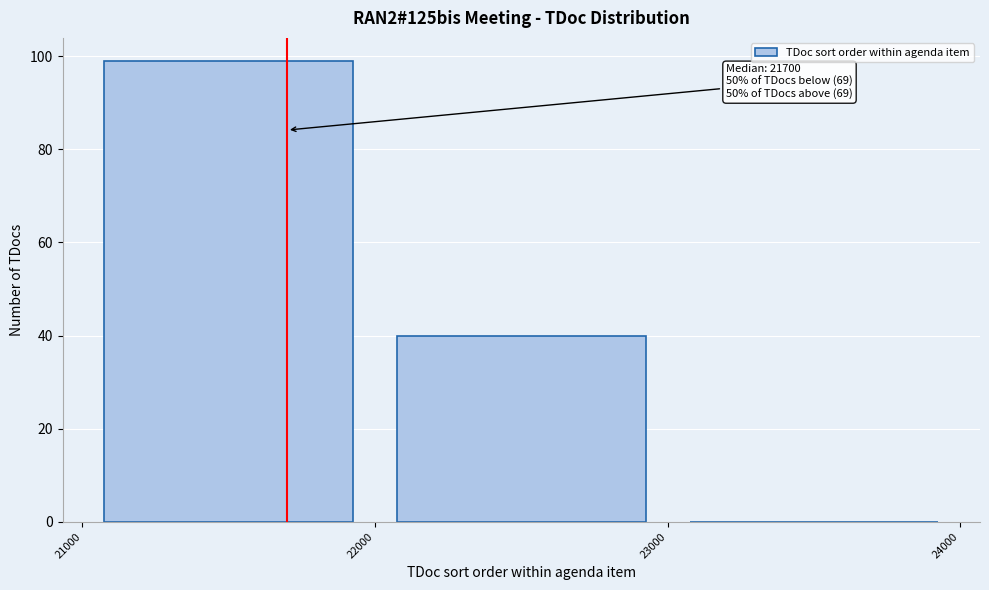

Which range on the x-axis has the tallest bar?

21000 to 22000